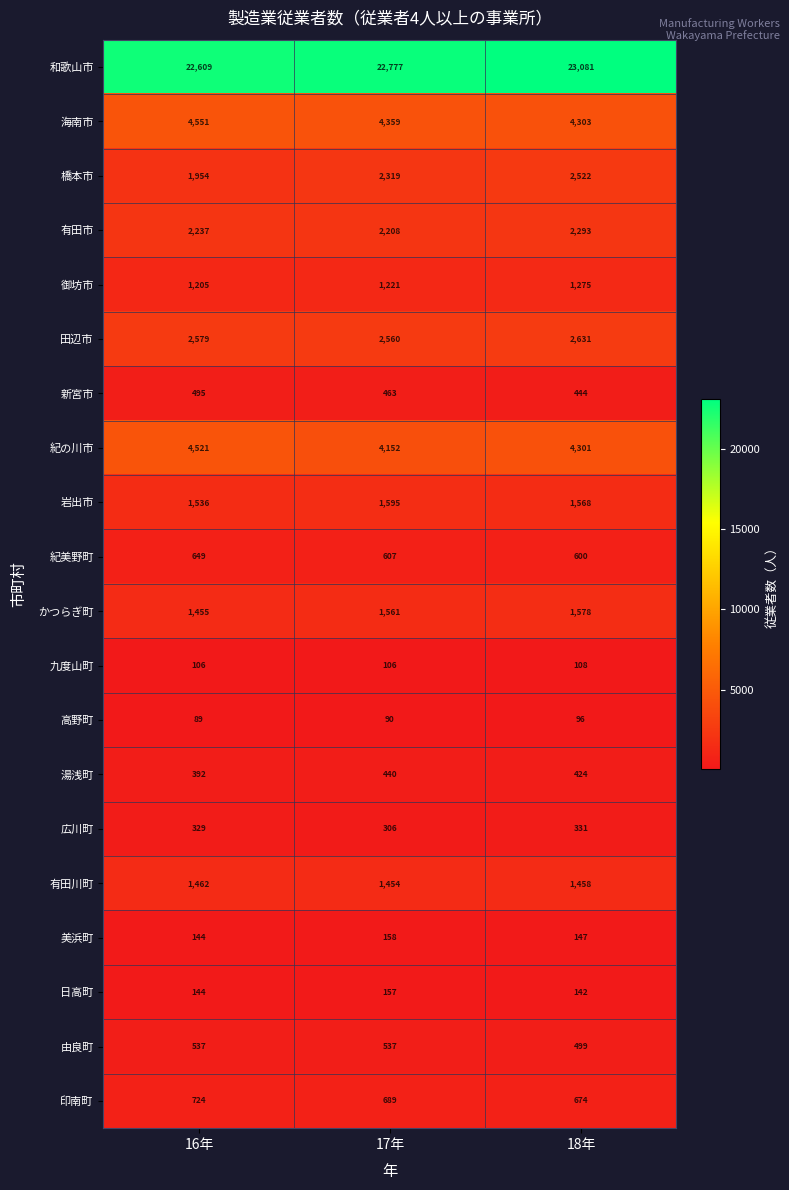

What is the greatest value displayed?

23081